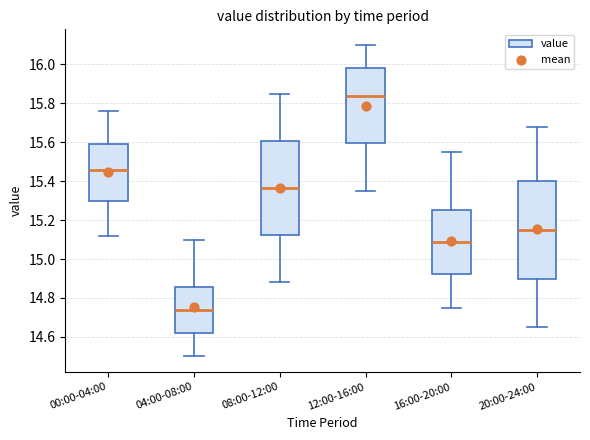

Reading left to right, read every box against the y-axis: the position of its median line, the range the box covers, and the ends of its whiskers. The values are not printed on the chart, so give them approximately, as read against the axis.

00:00-04:00: median 15.46, box 15.30 to 15.60, whiskers 15.12 to 15.76
04:00-08:00: median 14.74, box 14.62 to 14.86, whiskers 14.50 to 15.10
08:00-12:00: median 15.36, box 15.12 to 15.60, whiskers 14.88 to 15.86
12:00-16:00: median 15.84, box 15.60 to 15.98, whiskers 15.36 to 16.10
16:00-20:00: median 15.10, box 14.92 to 15.26, whiskers 14.76 to 15.56
20:00-24:00: median 15.16, box 14.90 to 15.40, whiskers 14.66 to 15.68